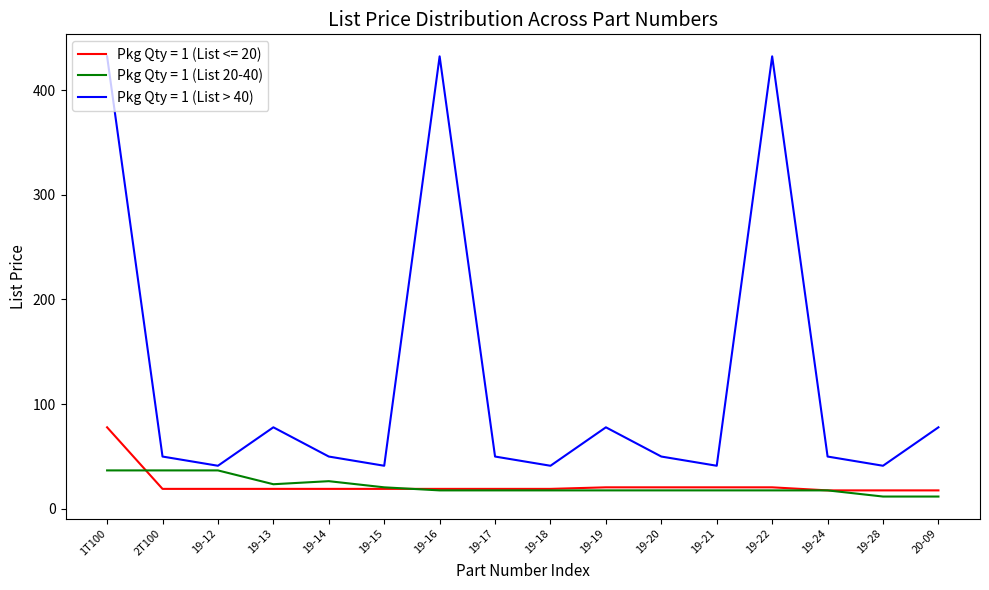

What is the highest value of the Pkg Qty = 1 (List <= 20) series?

77.9